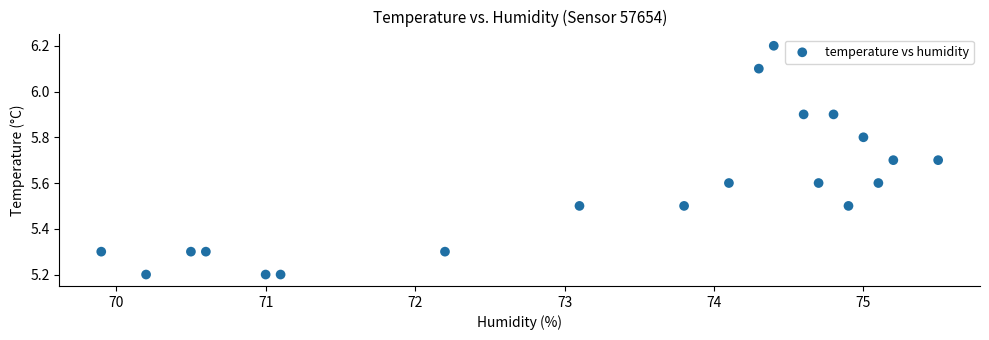

What is the range of X values (max minus min)?

5.6